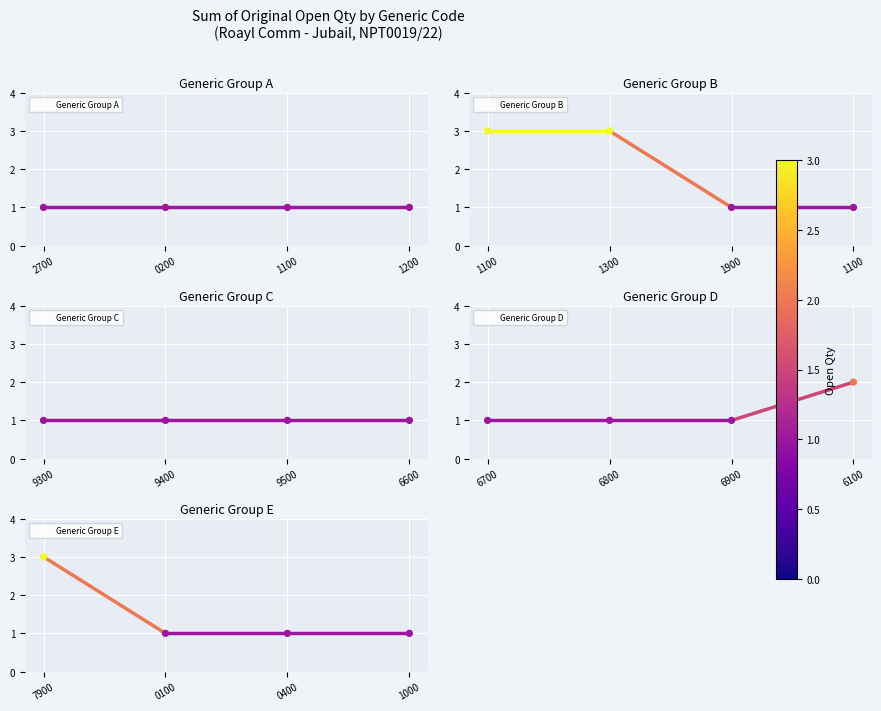

The Generic Group E series shows 1 at 0400. True or false?

True